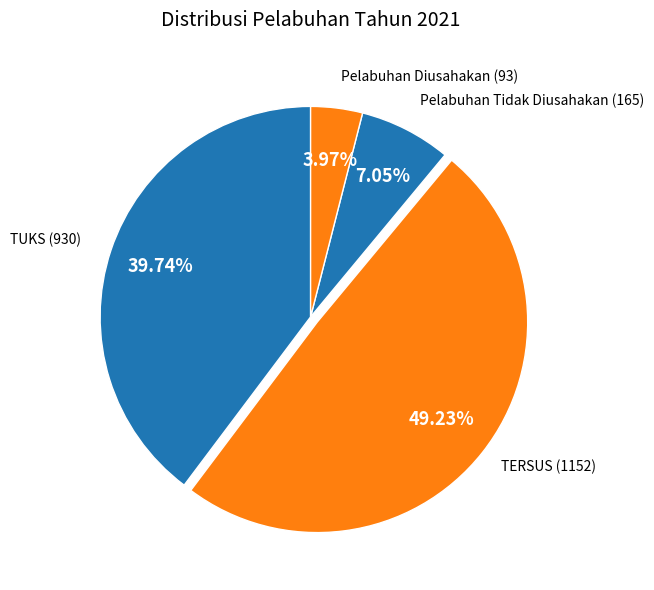

What is the smallest slice in the pie chart?

Pelabuhan Diusahakan